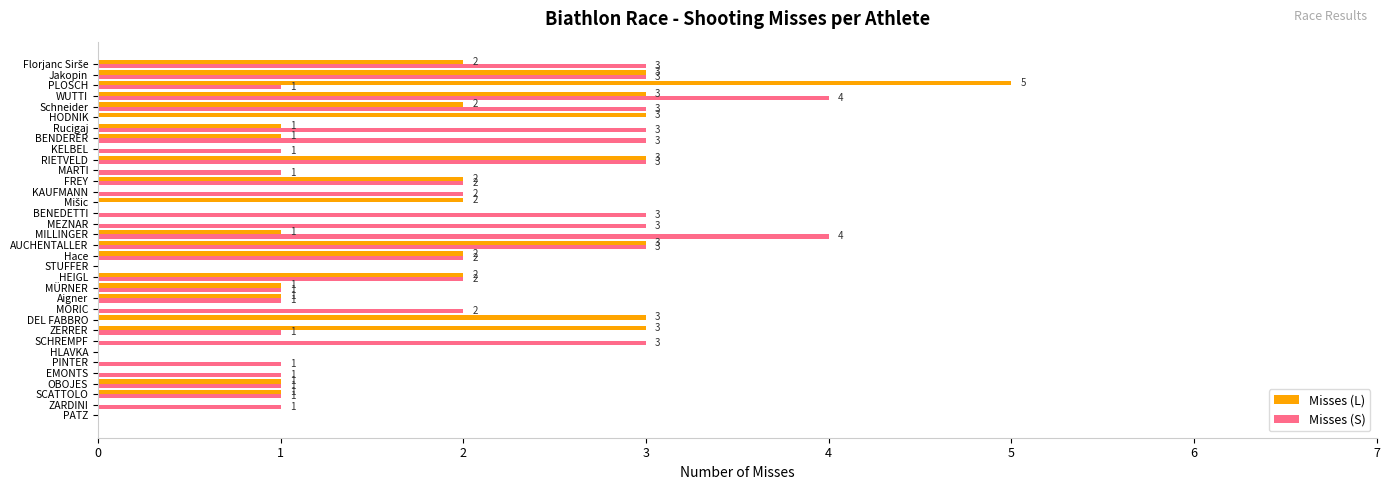

The Misses (S) series shows 1 at SCATTOLO. True or false?

True